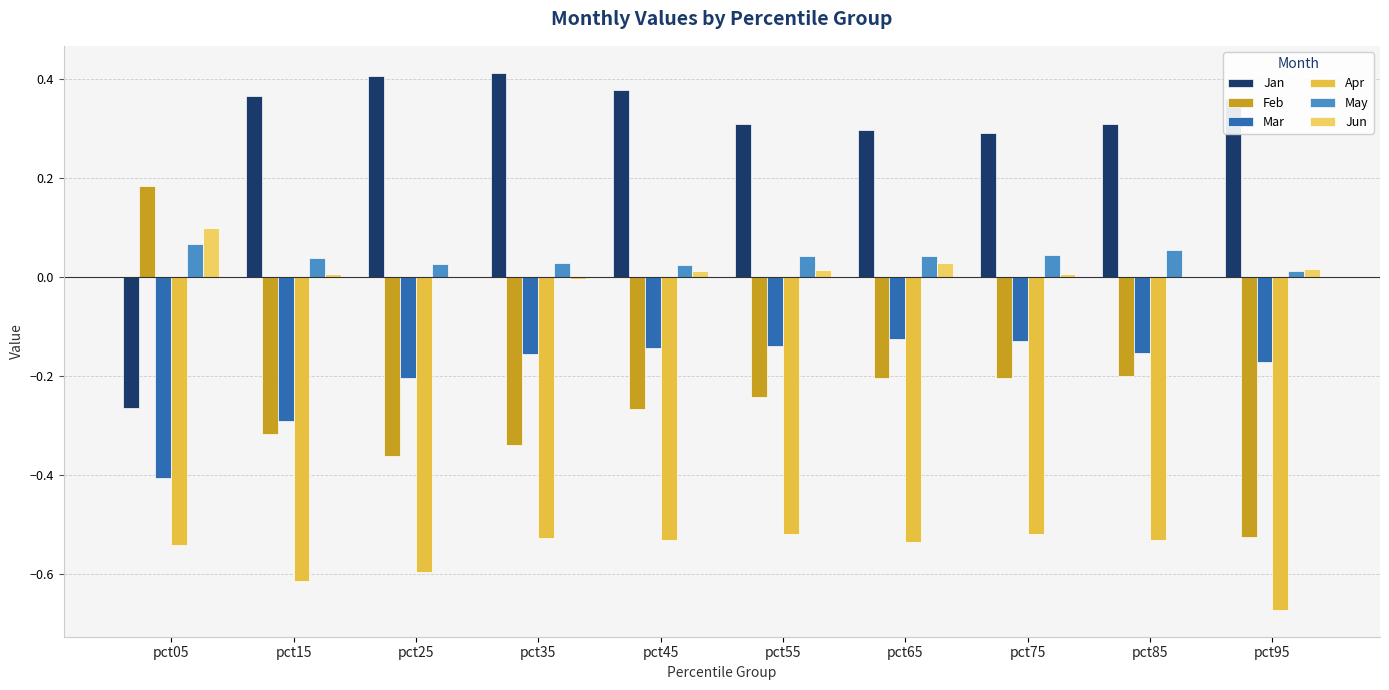

Reading left to right, transcribe all the data shown in this chart.

Jan: -0.3	0.4	0.4	0.4	0.4	0.3	0.3	0.3	0.3	0.4
Feb: 0.2	-0.3	-0.4	-0.3	-0.3	-0.2	-0.2	-0.2	-0.2	-0.5
Mar: -0.4	-0.3	-0.2	-0.2	-0.1	-0.1	-0.1	-0.1	-0.2	-0.2
Apr: -0.5	-0.6	-0.6	-0.5	-0.5	-0.5	-0.5	-0.5	-0.5	-0.7
May: 0.1	0.0	0.0	0.0	0.0	0.0	0.0	0.0	0.1	0.0
Jun: 0.1	0.0	-0.0	-0.0	0.0	0.0	0.0	0.0	0.0	0.0